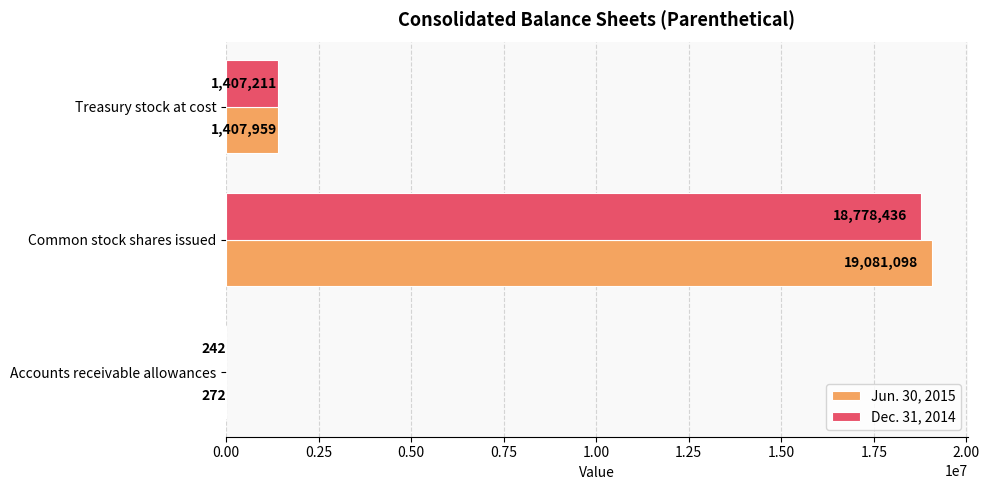

What is the sum of the Dec. 31, 2014 values at Common stock shares issued and Accounts receivable allowances?

18778678